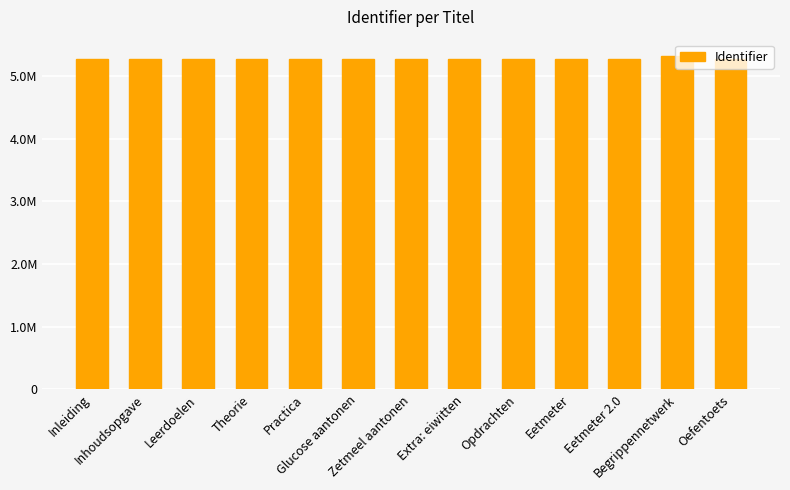

Rank the categories by value from highest to lowest.

Begrippennetwerk, Eetmeter 2.0, Oefentoets, Extra: eiwitten, Zetmeel aantonen, Glucose aantonen, Leerdoelen, Opdrachten, Eetmeter, Theorie, Practica, Inhoudsopgave, Inleiding